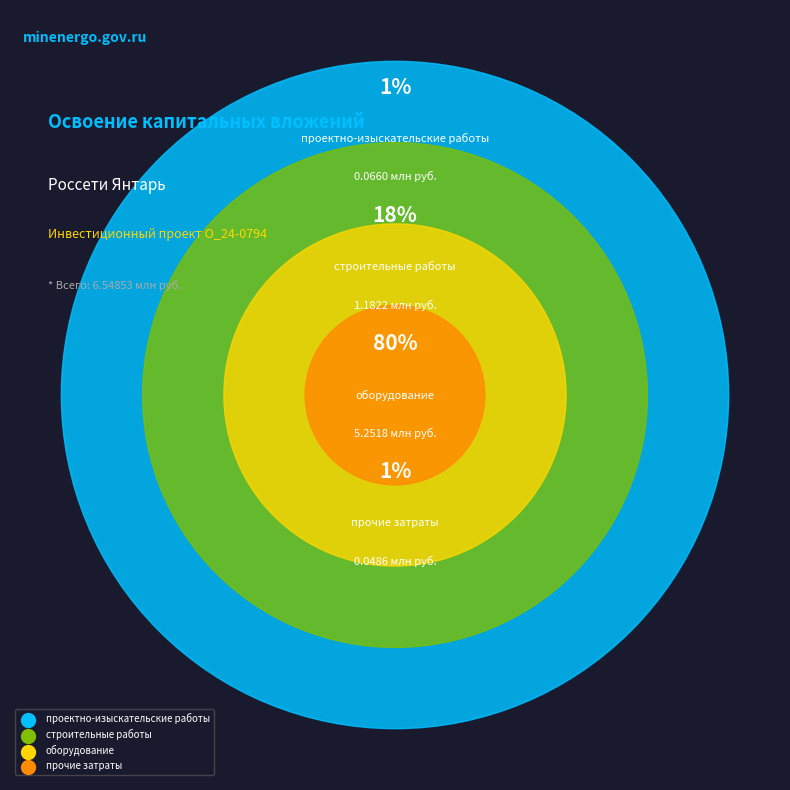

Which has a higher value, оборудование or строительные работы?

оборудование